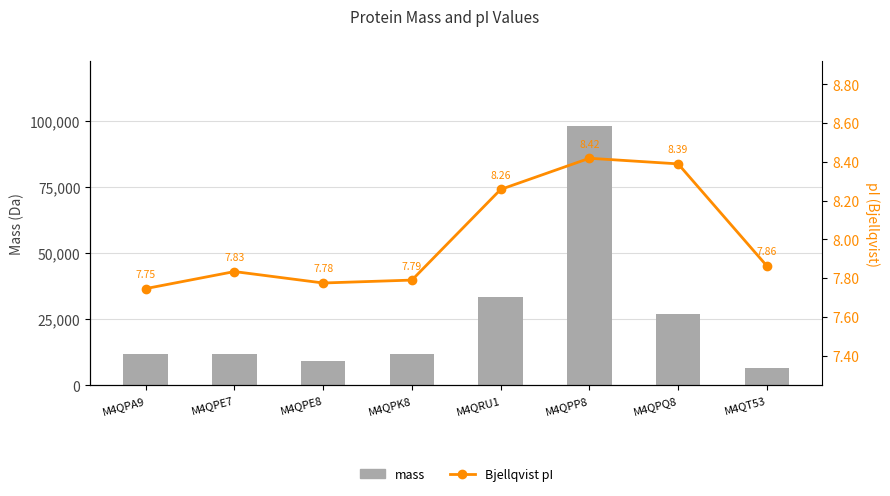

Reading left to right, extract all data points from this chart.

mass: M4QPA9=12032.9	M4QPE7=11895.9	M4QPE8=9384.7	M4QPK8=11861.3	M4QRU1=33470.0	M4QPP8=97943.5	M4QPQ8=27022.8	M4QT53=6681.7
Bjellqvist: M4QPA9=7.7	M4QPE7=7.8	M4QPE8=7.8	M4QPK8=7.8	M4QRU1=8.3	M4QPP8=8.4	M4QPQ8=8.4	M4QT53=7.9